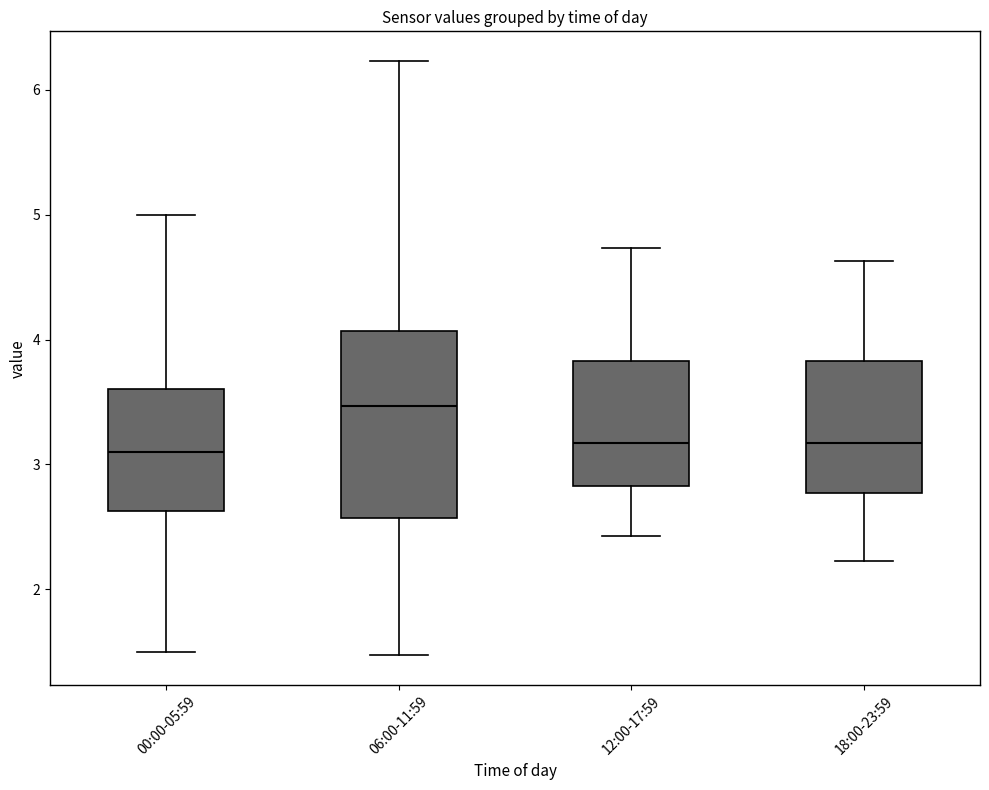

Where is the upper edge of the box for 12:00-17:59 on the y-axis? The values are not printed on the chart, so give them approximately, as read against the axis.

3.8